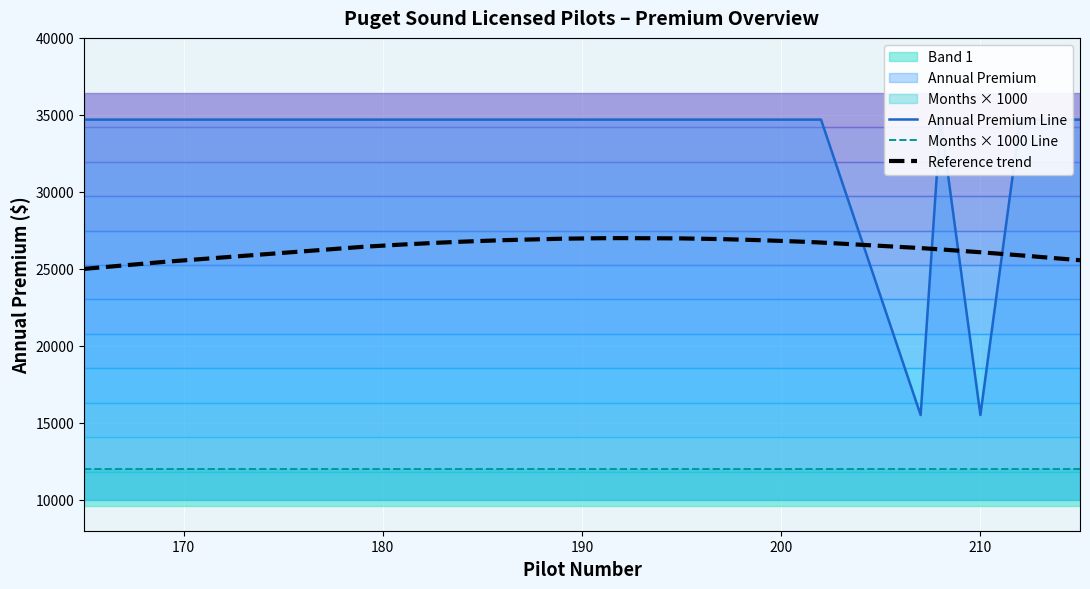

What is the maximum value for Reference trend?

26999.2